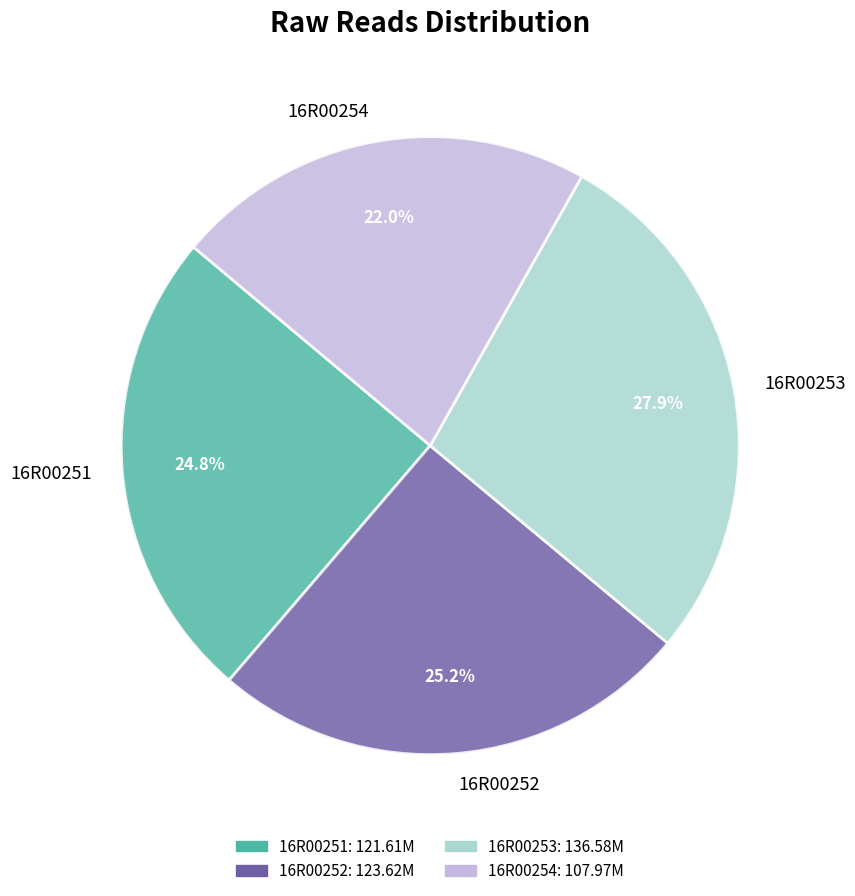

The 16R00253 slice represents 28% of the pie. True or false?

True